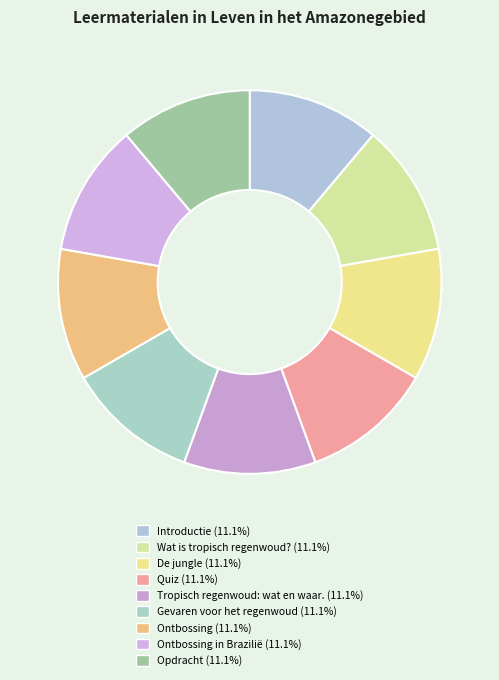

How many segments does this pie chart have?

9